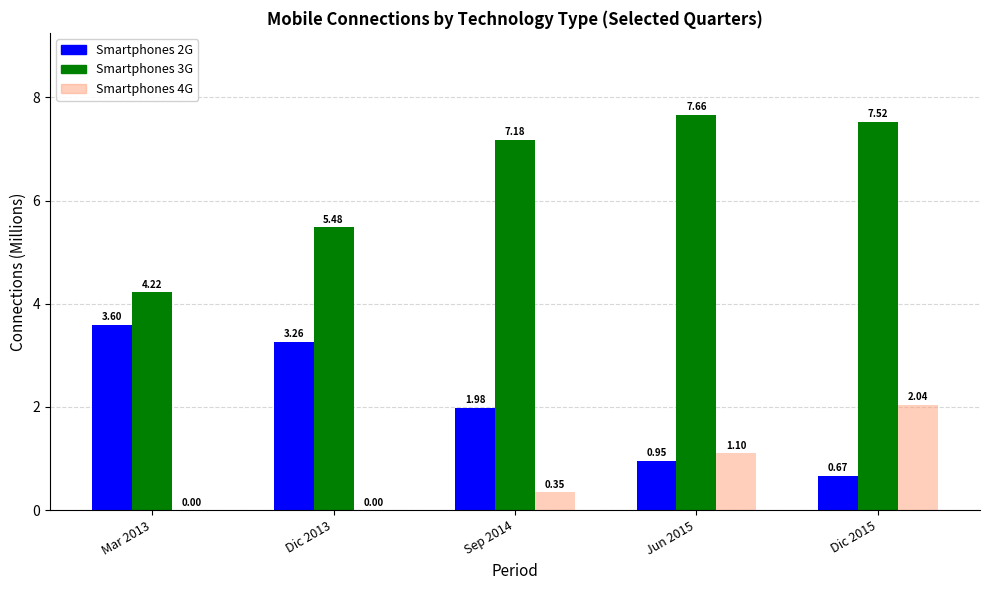

Is the value of Smartphones 2G at Dic 2013 greater than the value of Smartphones 3G at Dic 2015?

No